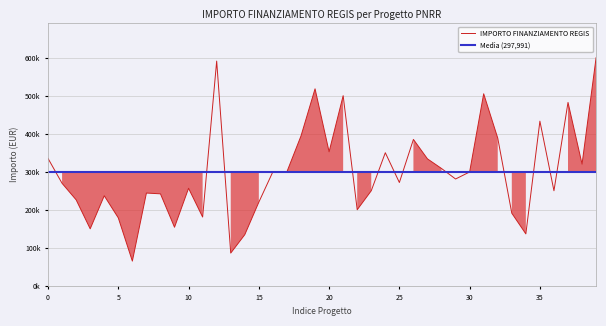

What is the label of the 22nd point from the left?

21